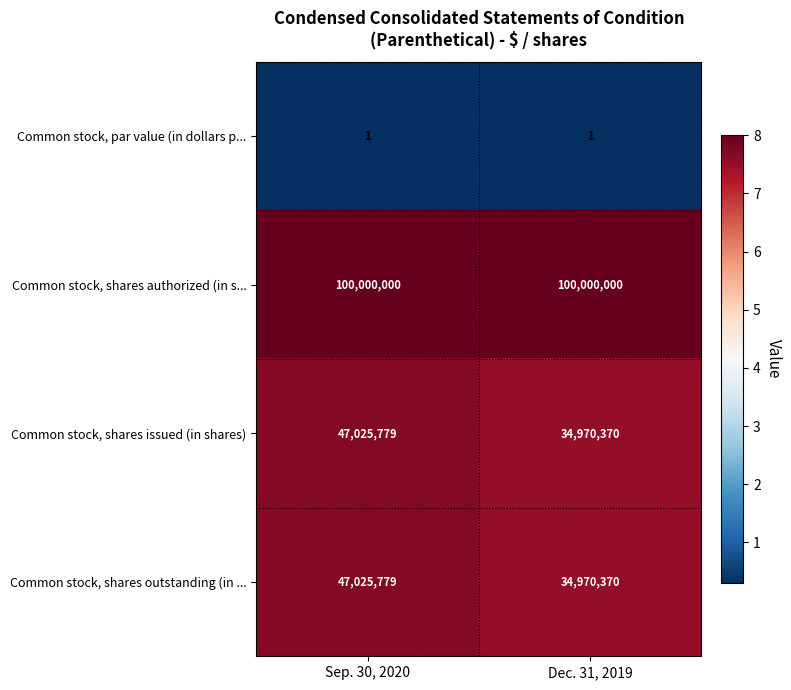

What is the lowest value of the Common stock, shares issued (in shares) series?

34970370